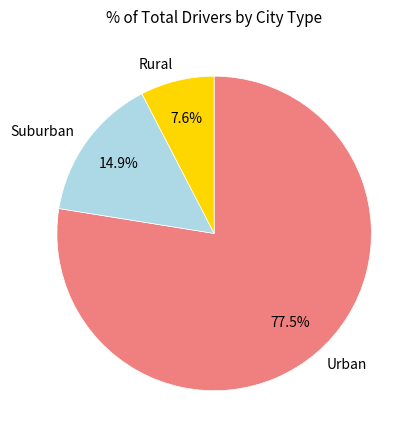

Combined, do Suburban and Urban account for over 50%?

Yes